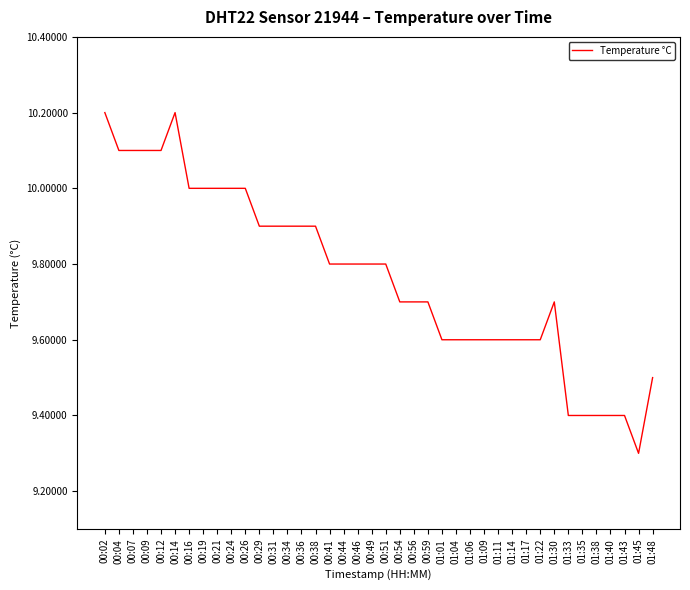

Is it true that the value at 00:31 is 9.9?

True